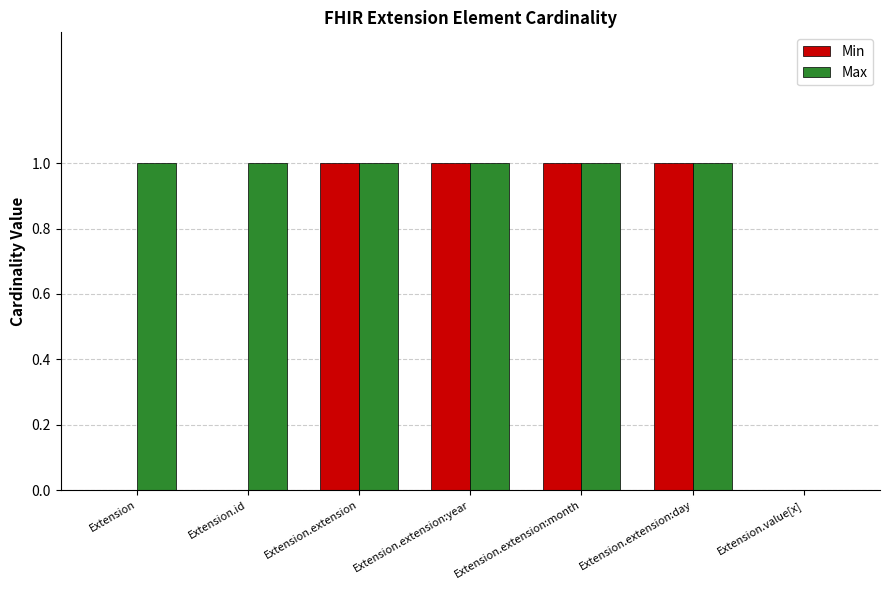

The value of Min at Extension.extension:day is 1. True or false?

True